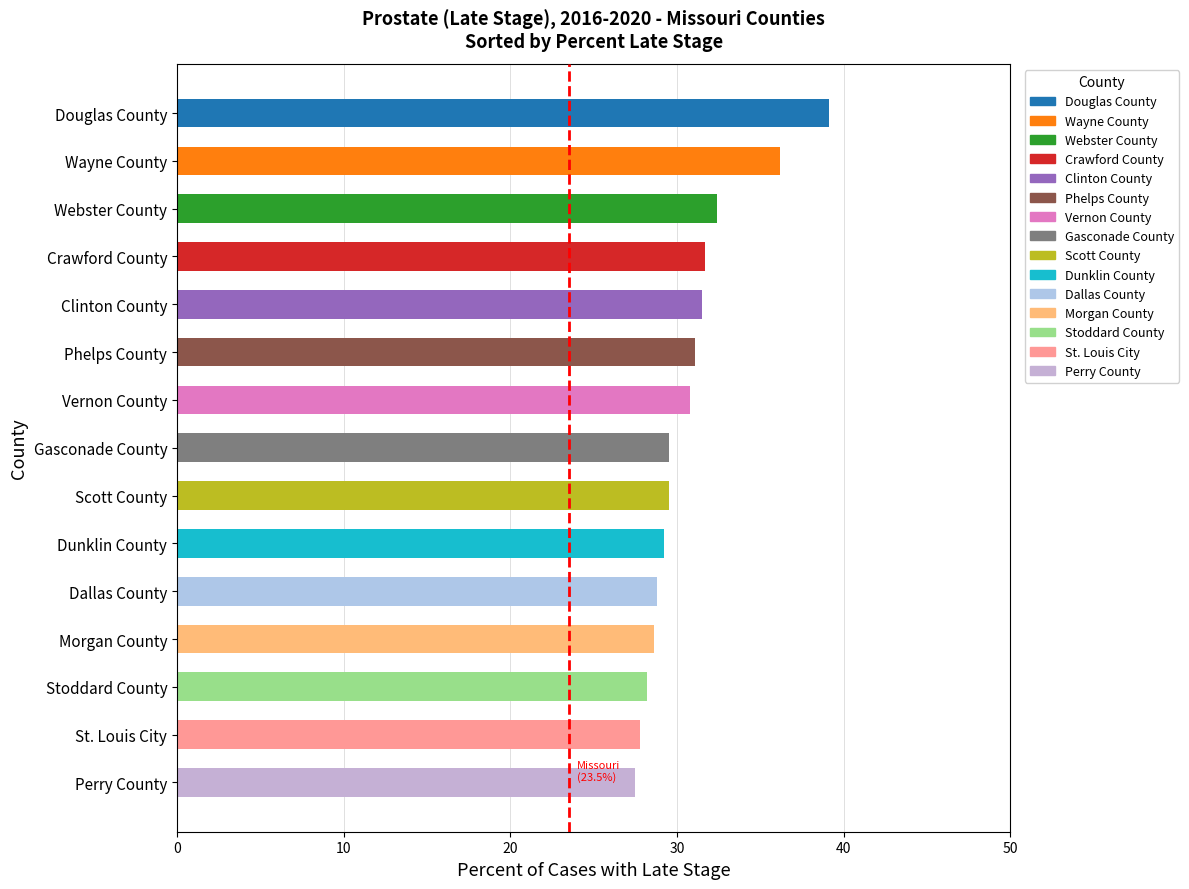

What is the average value?

30.8